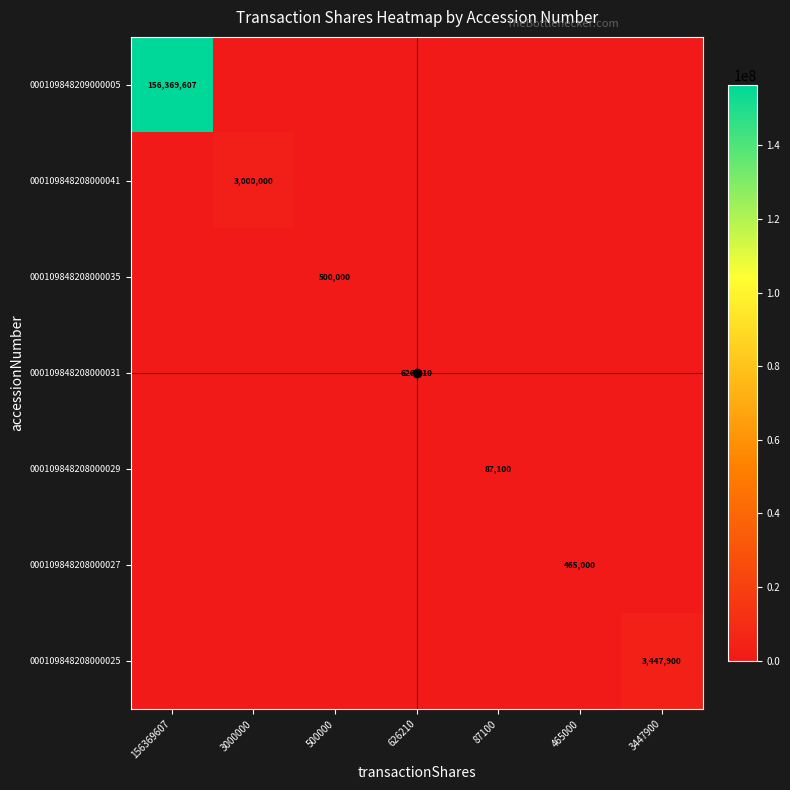

At which category is the sum across all series the highest?

156369607